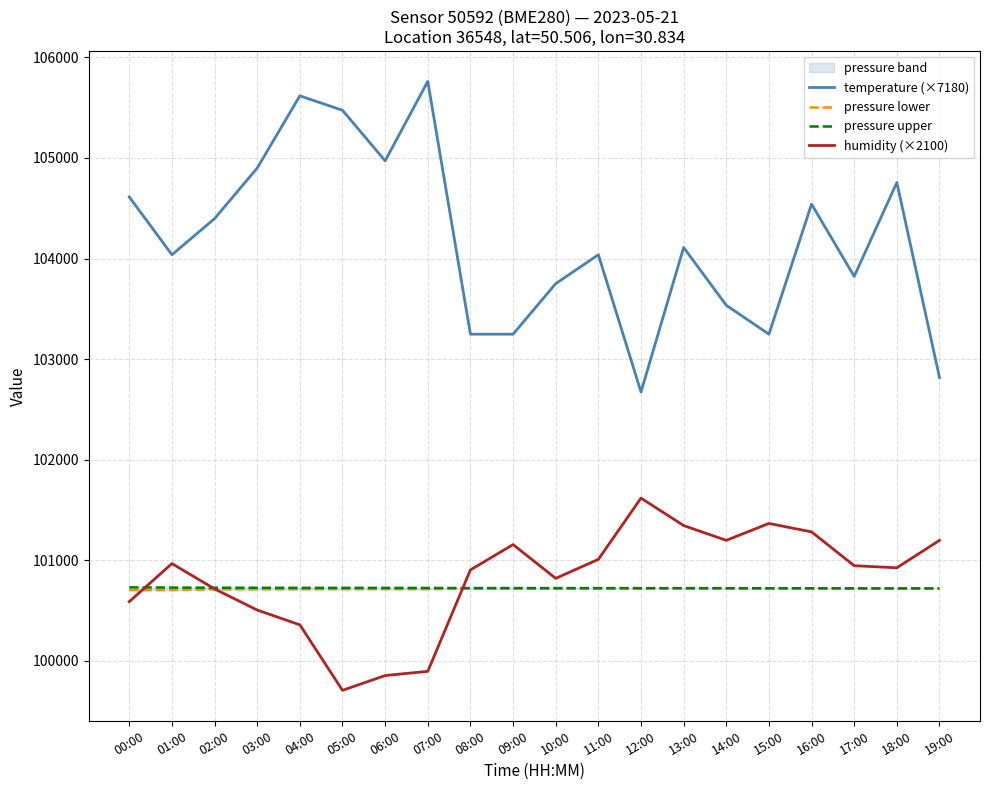

List the labels in order of pressure upper value, largest first.

00:00, 01:00, 02:00, 03:00, 04:00, 05:00, 06:00, 07:00, 08:00, 09:00, 10:00, 11:00, 12:00, 13:00, 14:00, 15:00, 16:00, 17:00, 18:00, 19:00